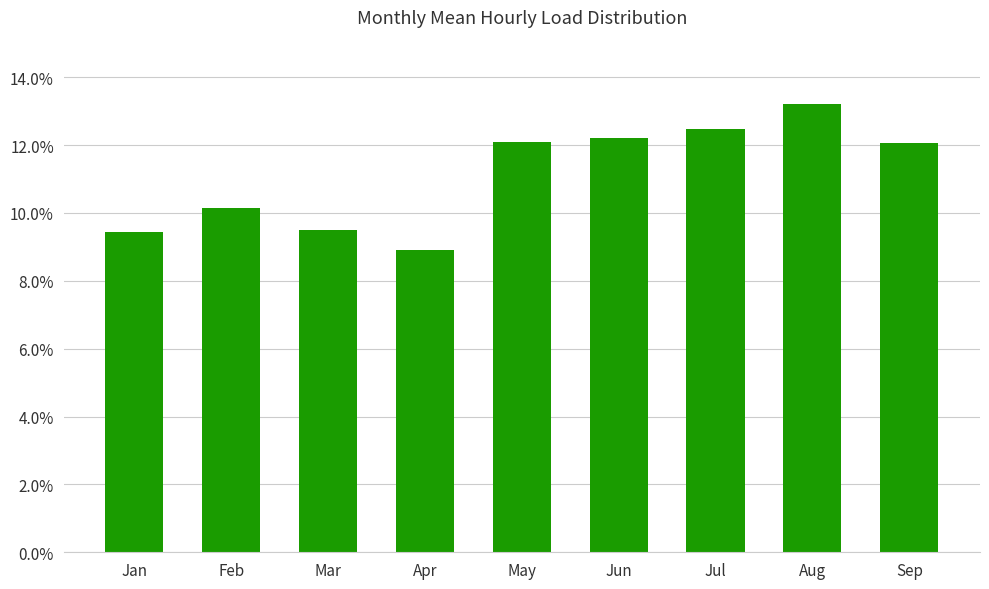

What is the smallest value displayed?

8.9